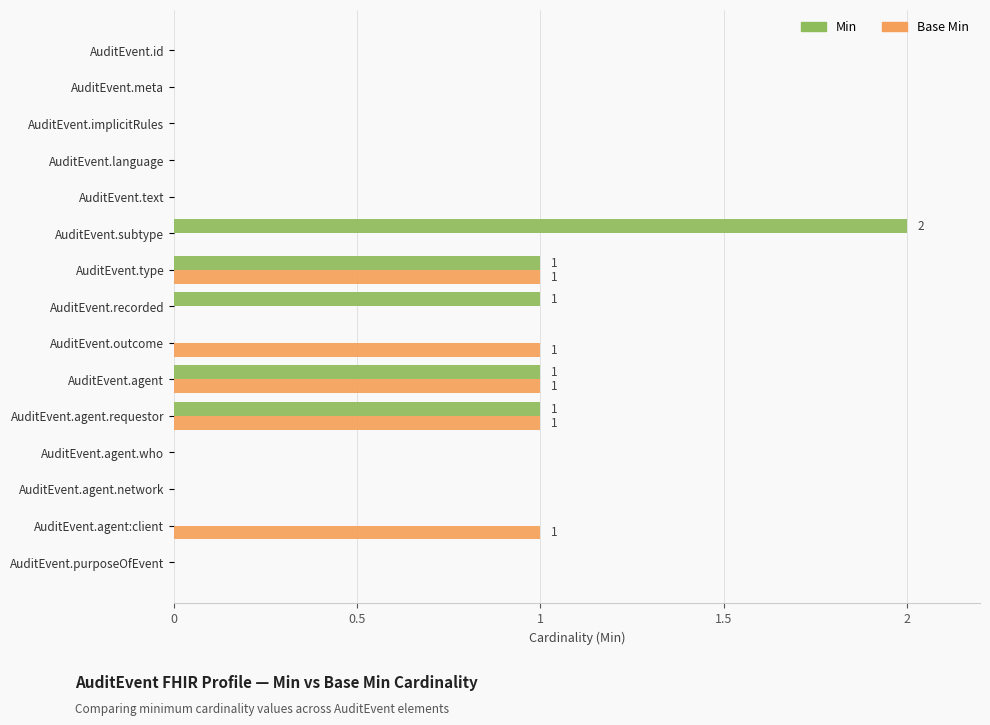

Which category has the highest value in the Min series?

AuditEvent.subtype